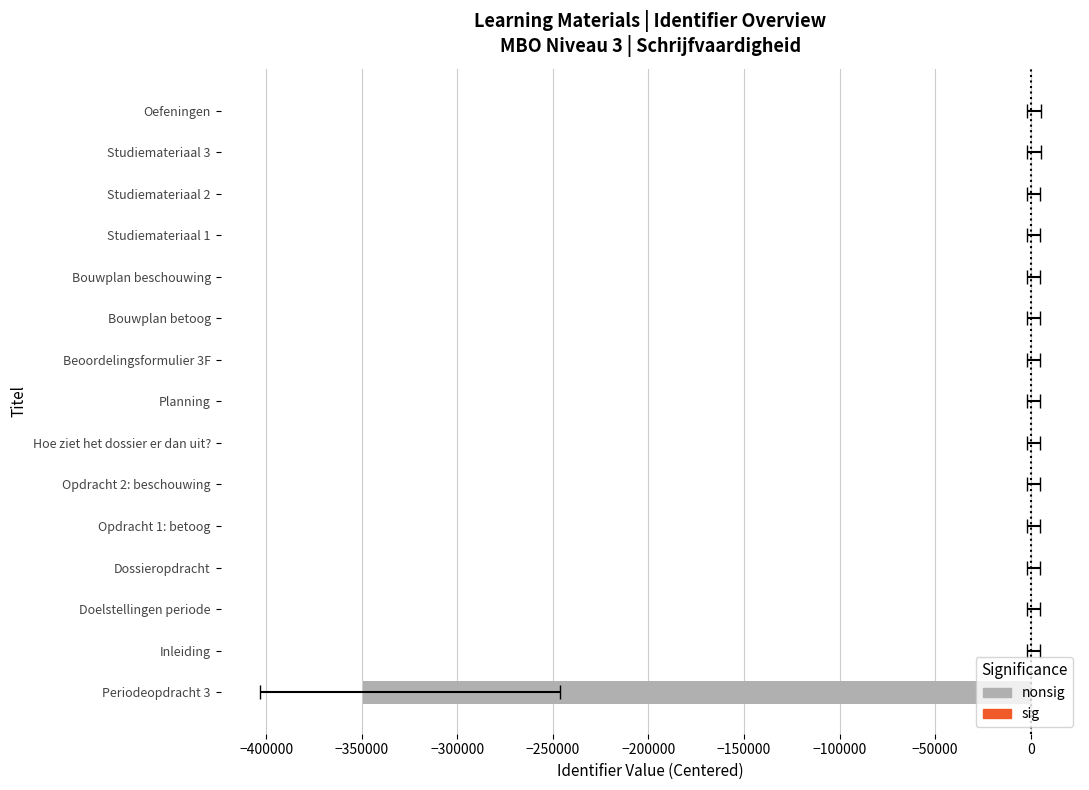

How many distinct data groups are displayed?

1